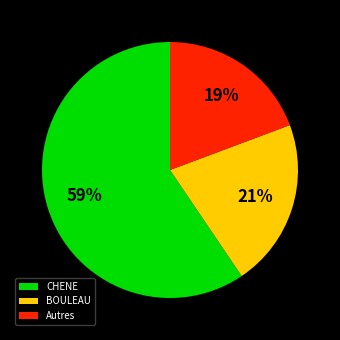

Between CHENE and BOULEAU, which is larger?

CHENE